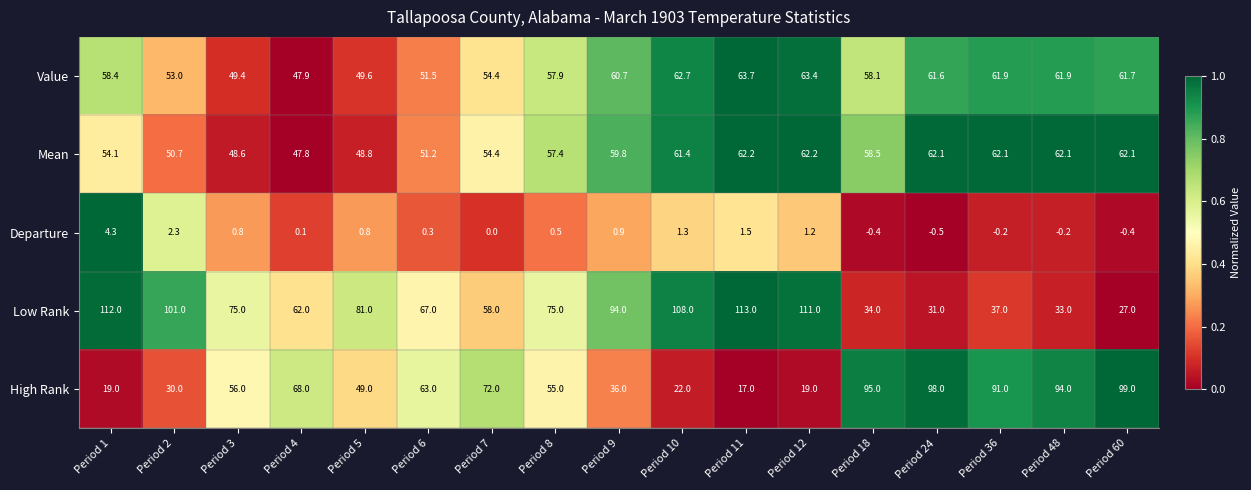

How many distinct data groups are displayed?

5